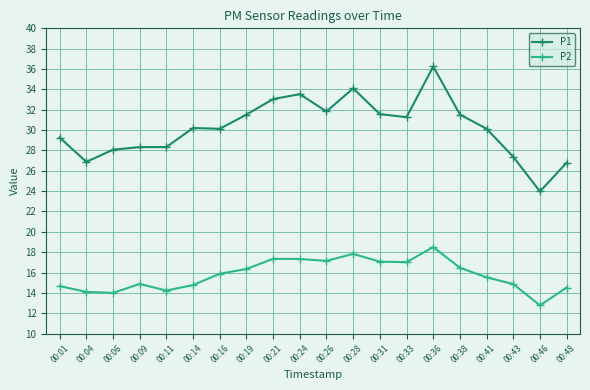

What is the difference between the maximum and minimum values in the P1 series?

12.3